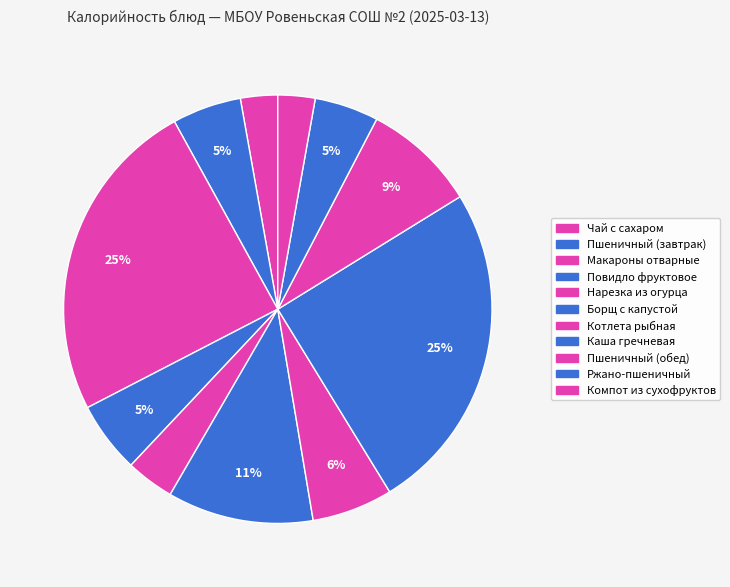

Which slice is the smallest?

Чай с сахаром